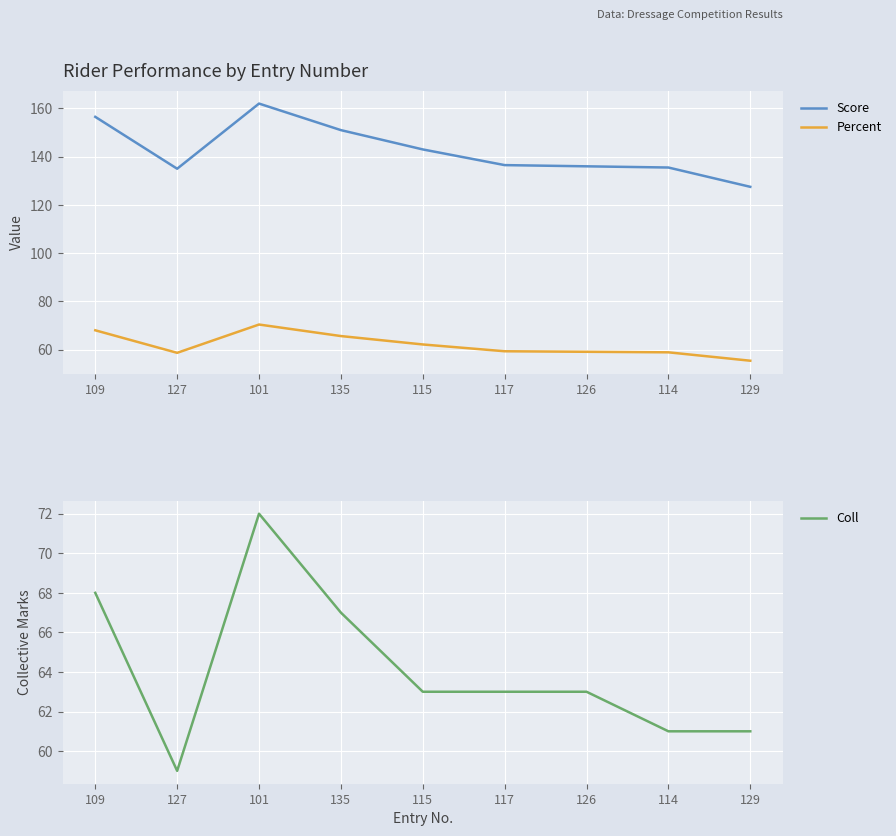

Is the value of Coll at 127 greater than the value of Percent at 115?

No